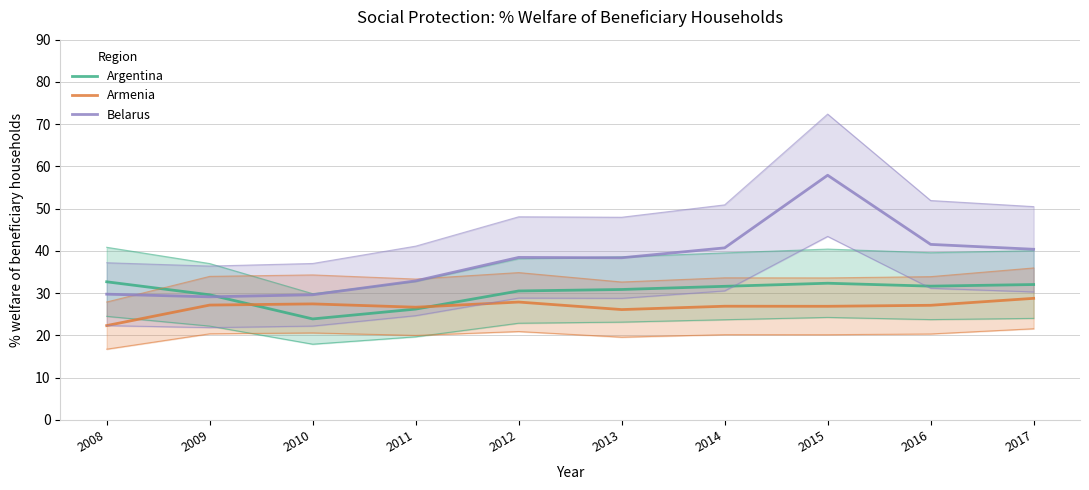

Which series has the largest range (max minus min)?

Belarus